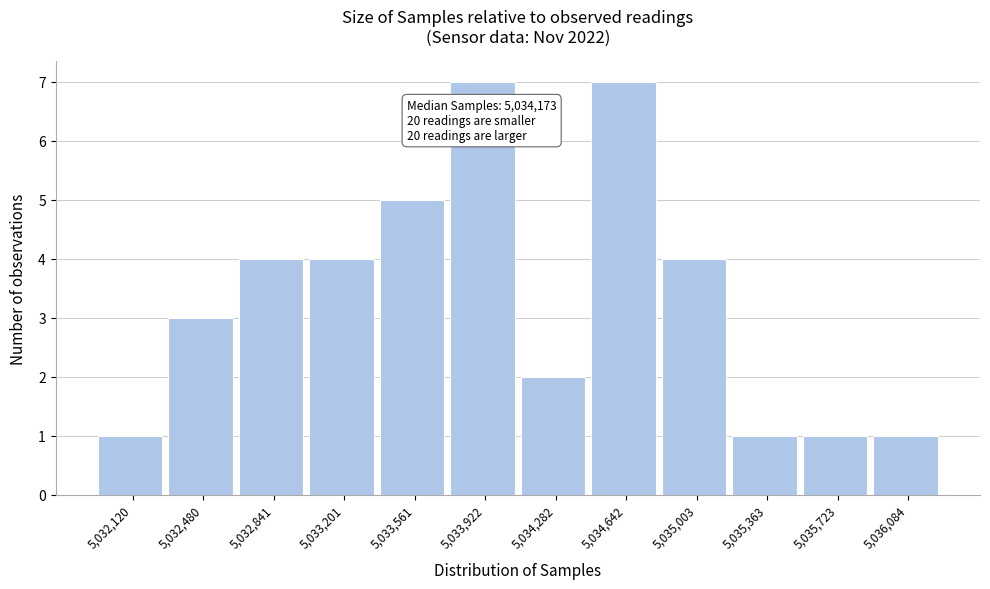

Reading left to right, extract all data points from this chart.

5,032,120=1	5,032,480=3	5,032,841=4	5,033,201=4	5,033,561=5	5,033,922=7	5,034,282=2	5,034,642=7	5,035,003=4	5,035,363=1	5,035,723=1	5,036,084=1